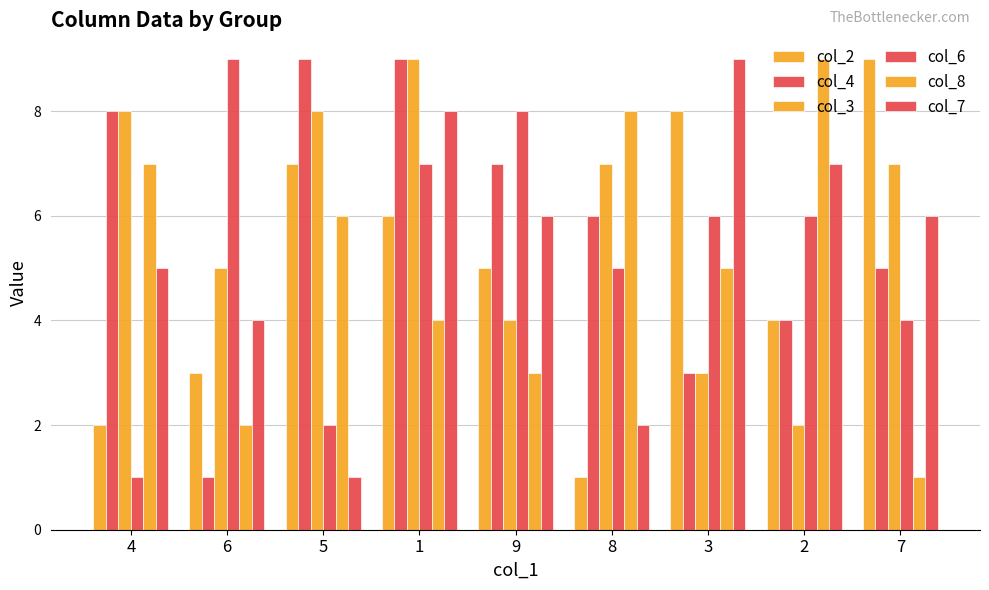

Is it true that col_2 equals 1 at 8?

True